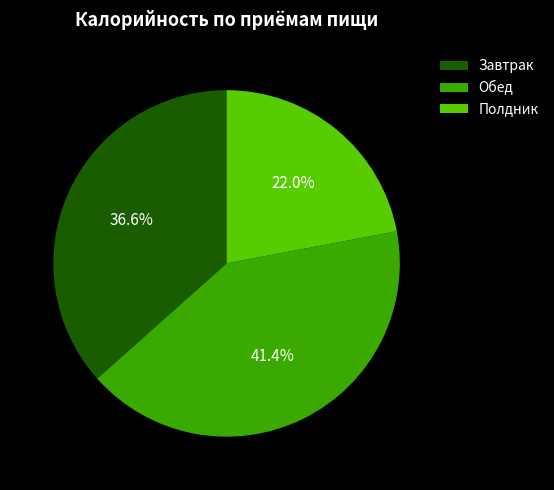

How many segments does this pie chart have?

3